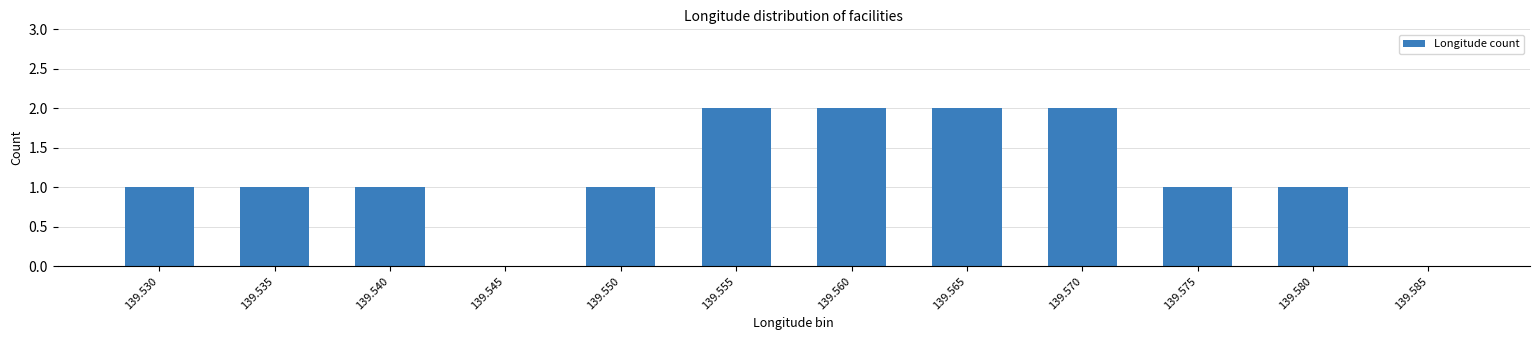

What is the sum of all values?

14